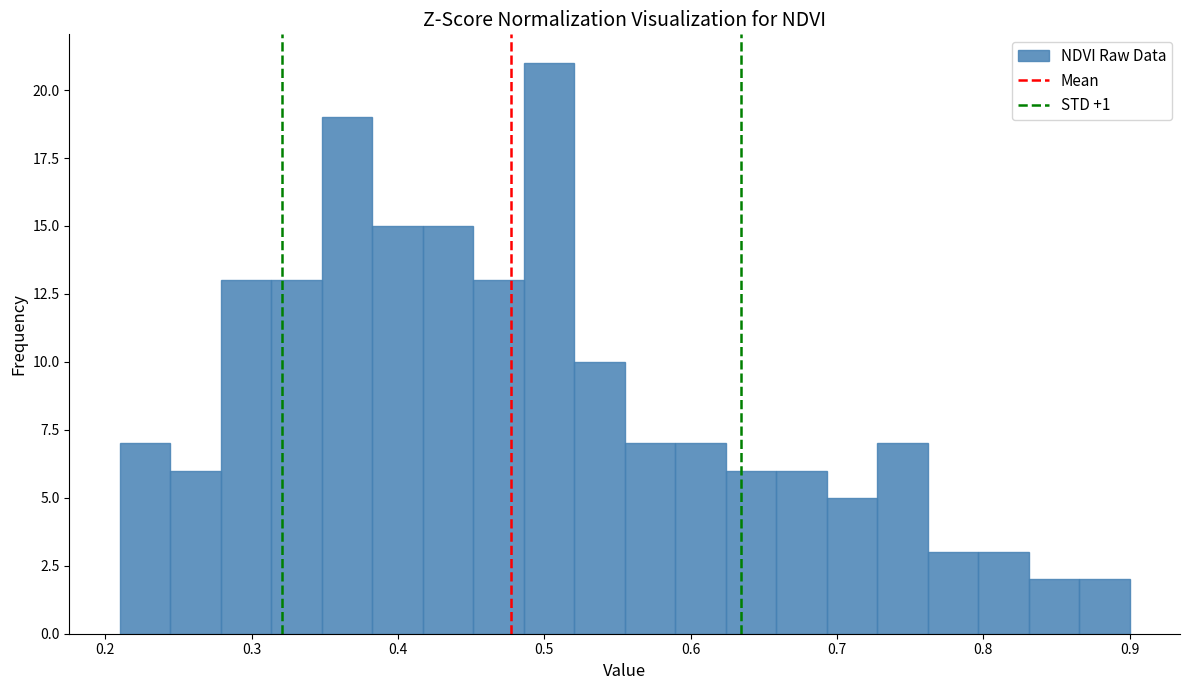

Read against the x-axis, roughly where is the centre of the tallest bar?

0.50